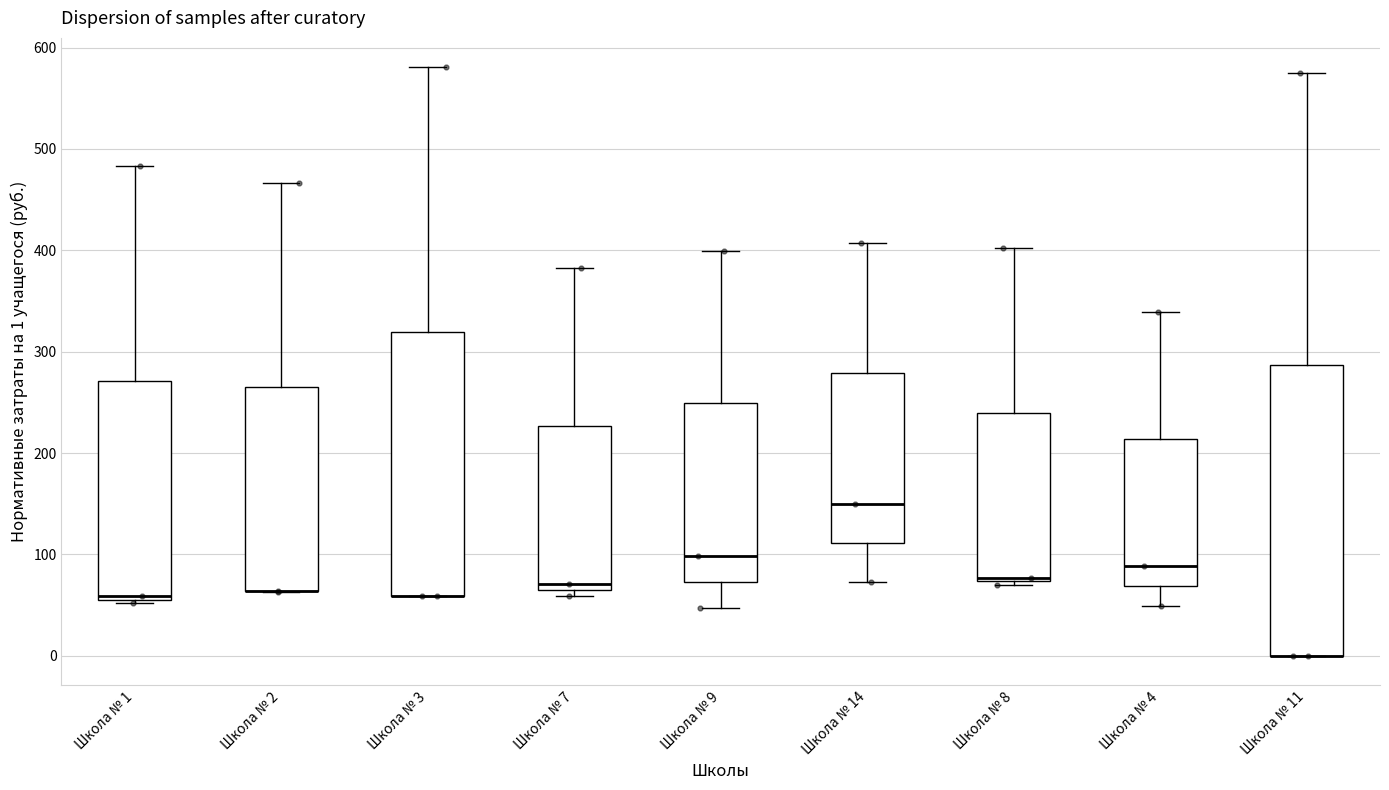

Which box is the tallest, from its lower edge to its upper edge?

Школа № 11